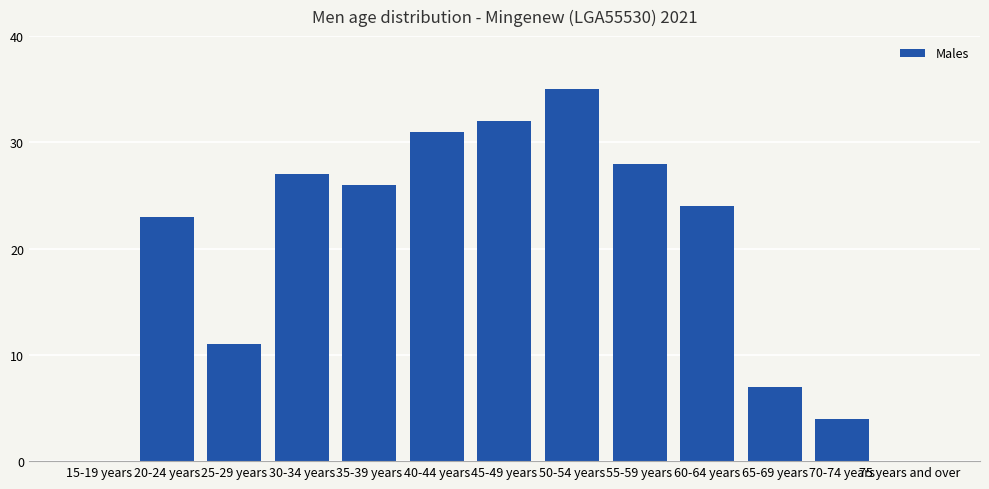

What is the sum of all values?

248